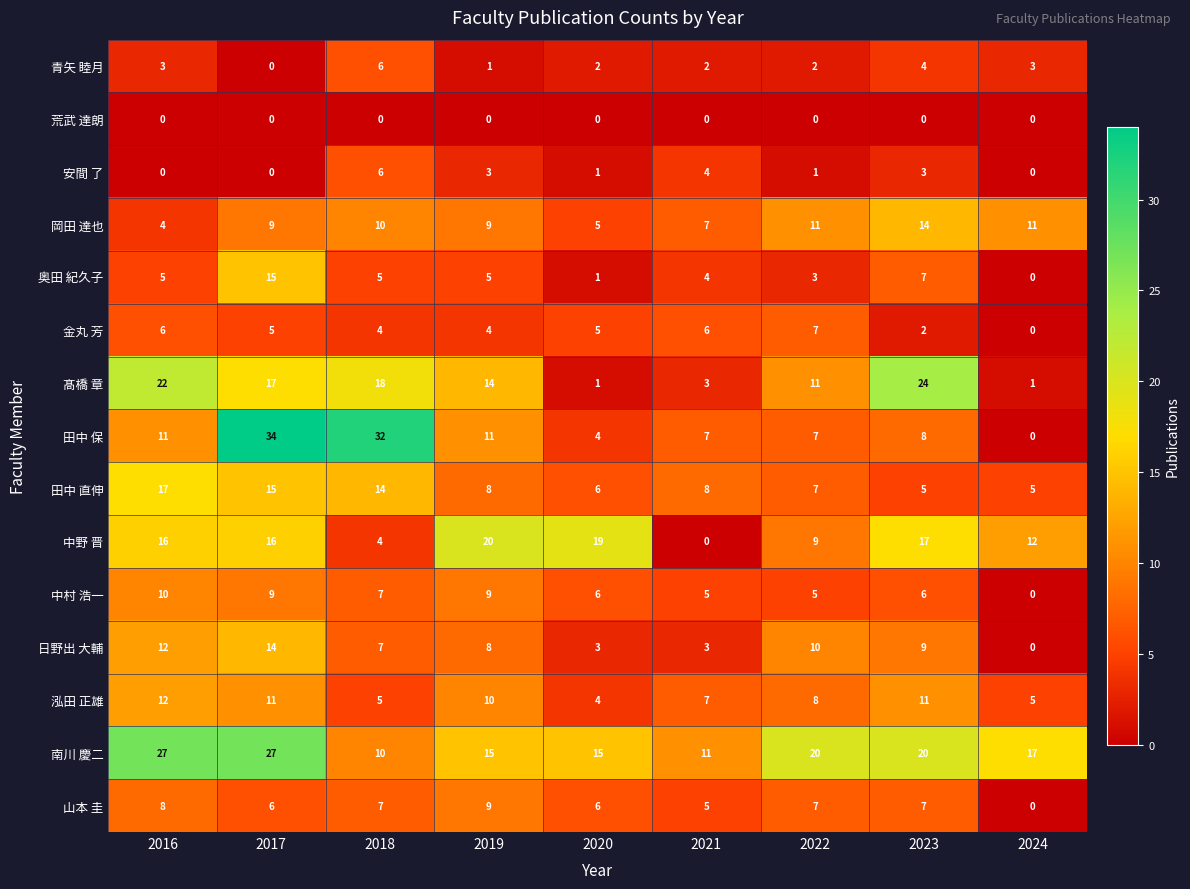

What is the total value across all series at 2021?

72